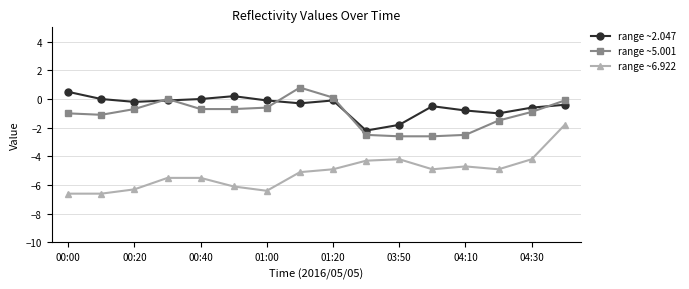

True or false: range ~6.922 and range ~5.001 cross at least once.

False